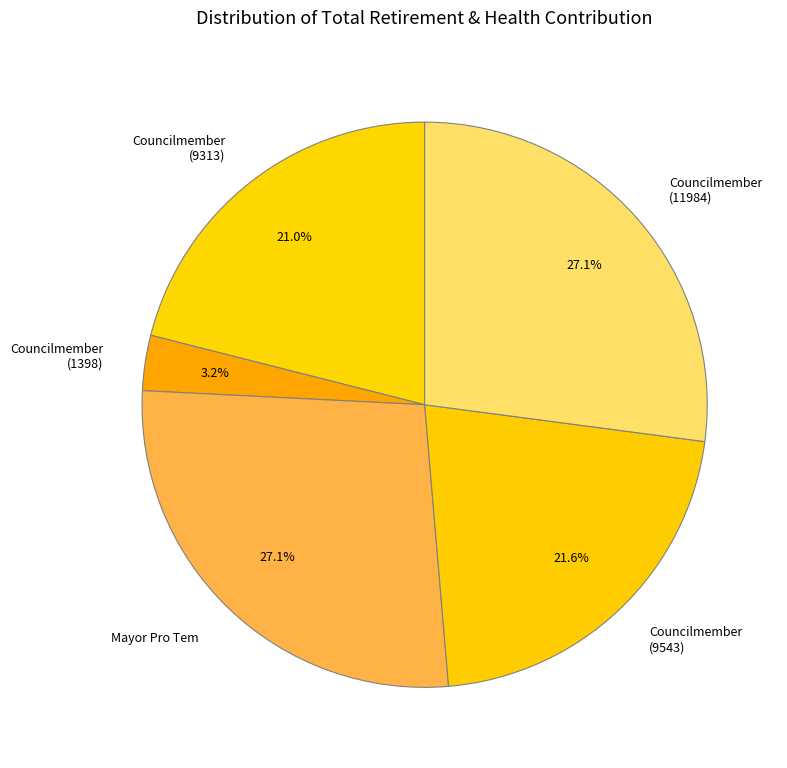

How many slices are in this pie chart?

5